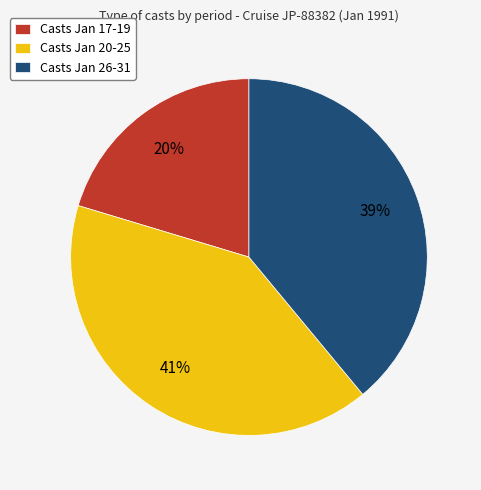

True or false: Casts Jan 17-19 accounts for 8% of the total.

False